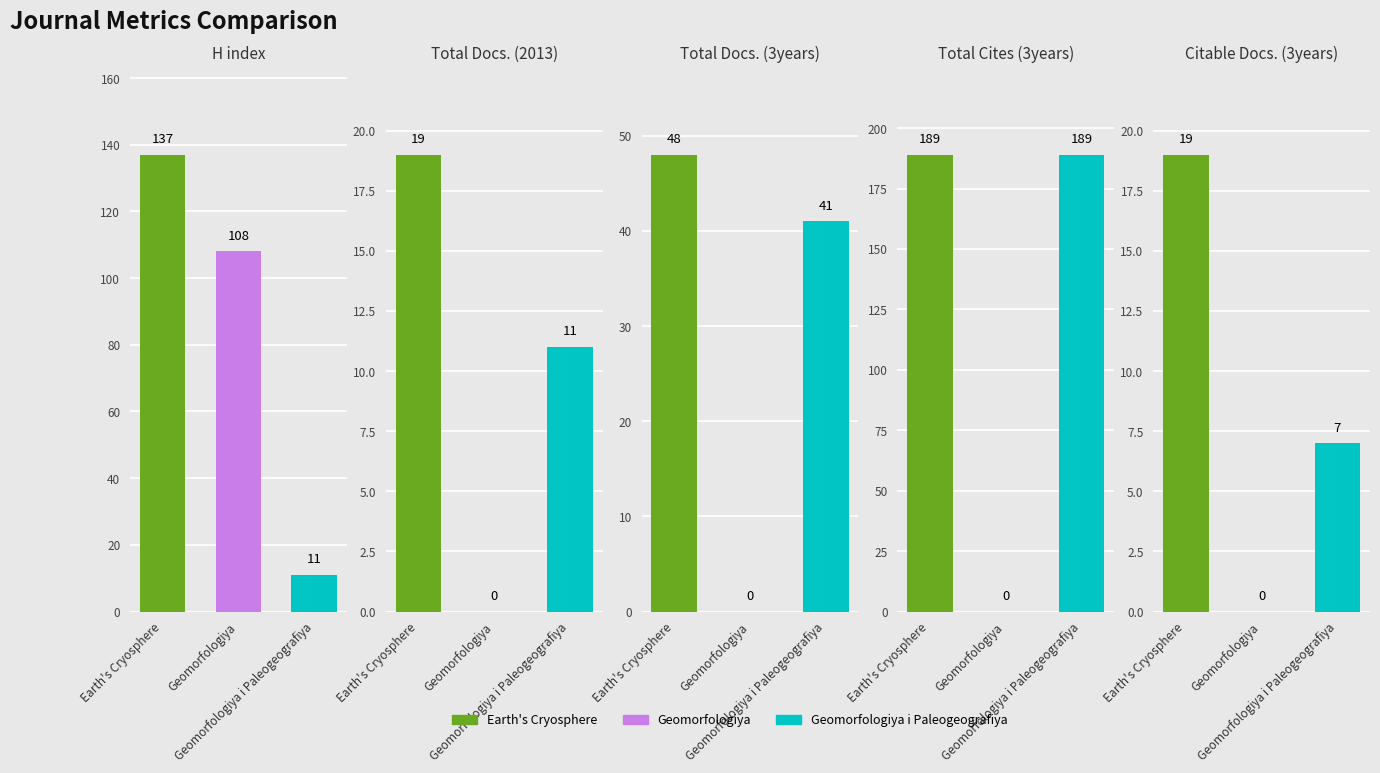

Are the bars grouped side by side (vs. stacked)?

Yes